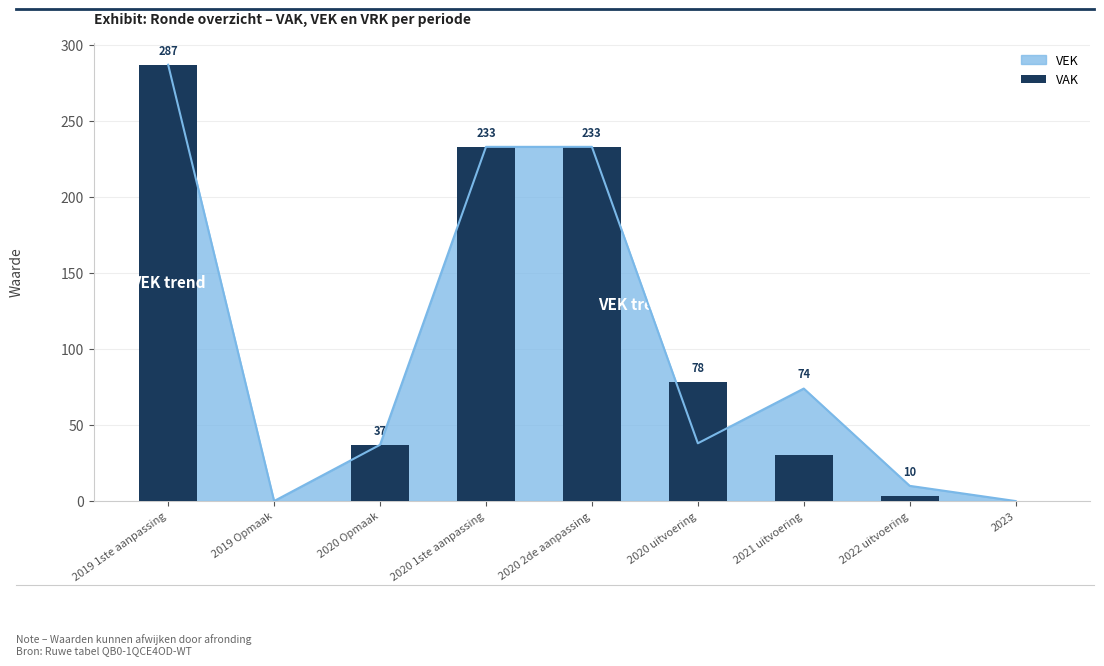

List the labels in order of value, largest first.

2019 1ste aanpassing, 2020 1ste aanpassing, 2020 2de aanpassing, 2020 uitvoering, 2020 Opmaak, 2021 uitvoering, 2022 uitvoering, 2019 Opmaak, 2023